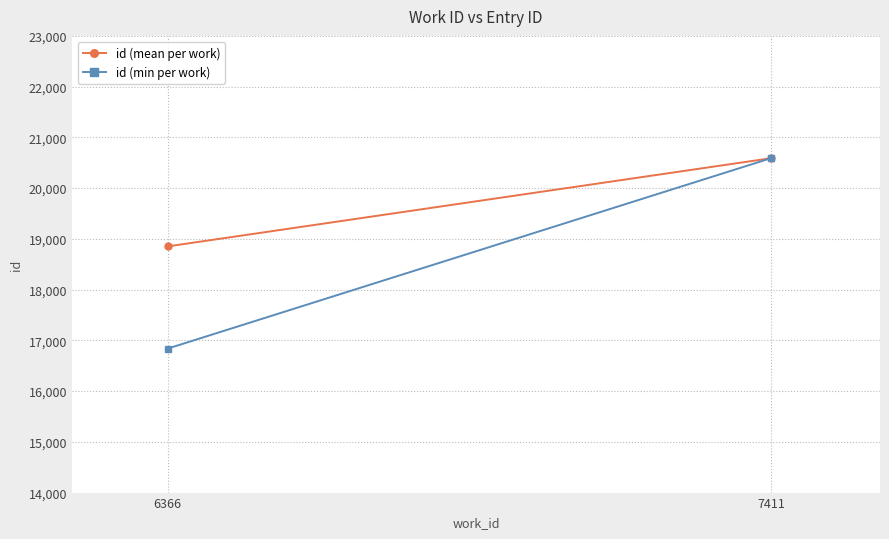

What is the total value across all series at 6366?

35689.7